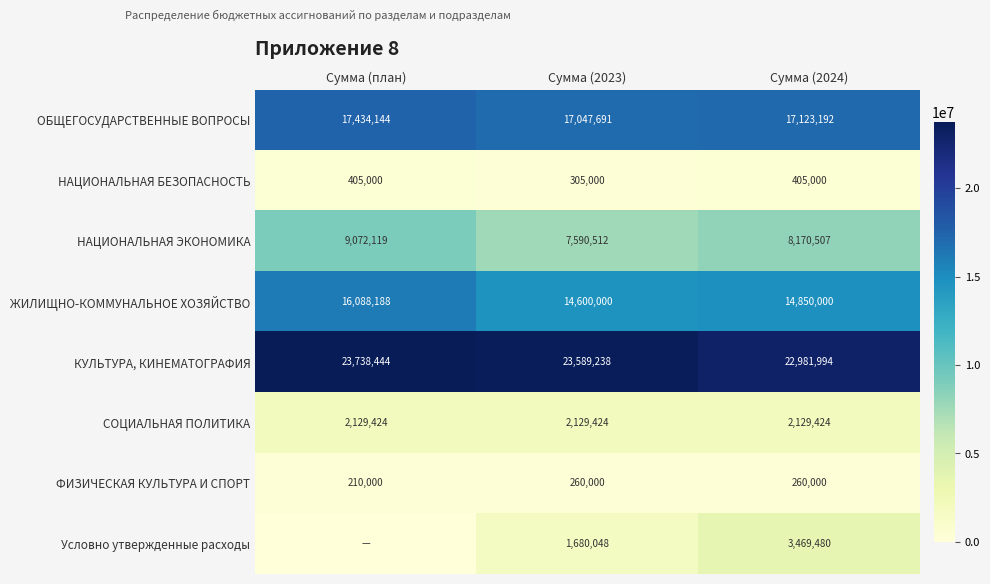

How many ФИЗИЧЕСКАЯ КУЛЬТУРА И СПОРТ values are between 210000 and 260000?

3